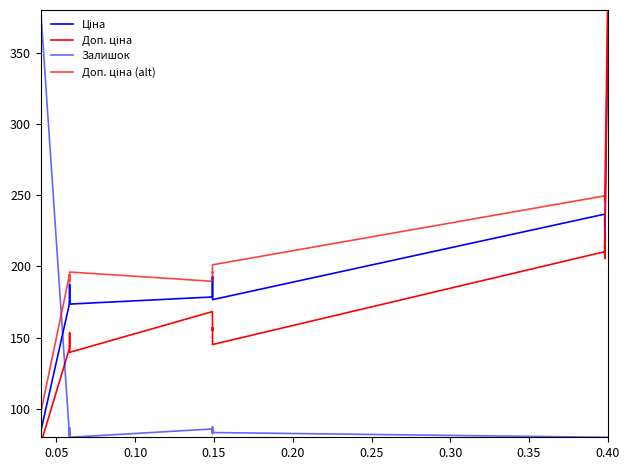

How many lines are shown in the chart?

4